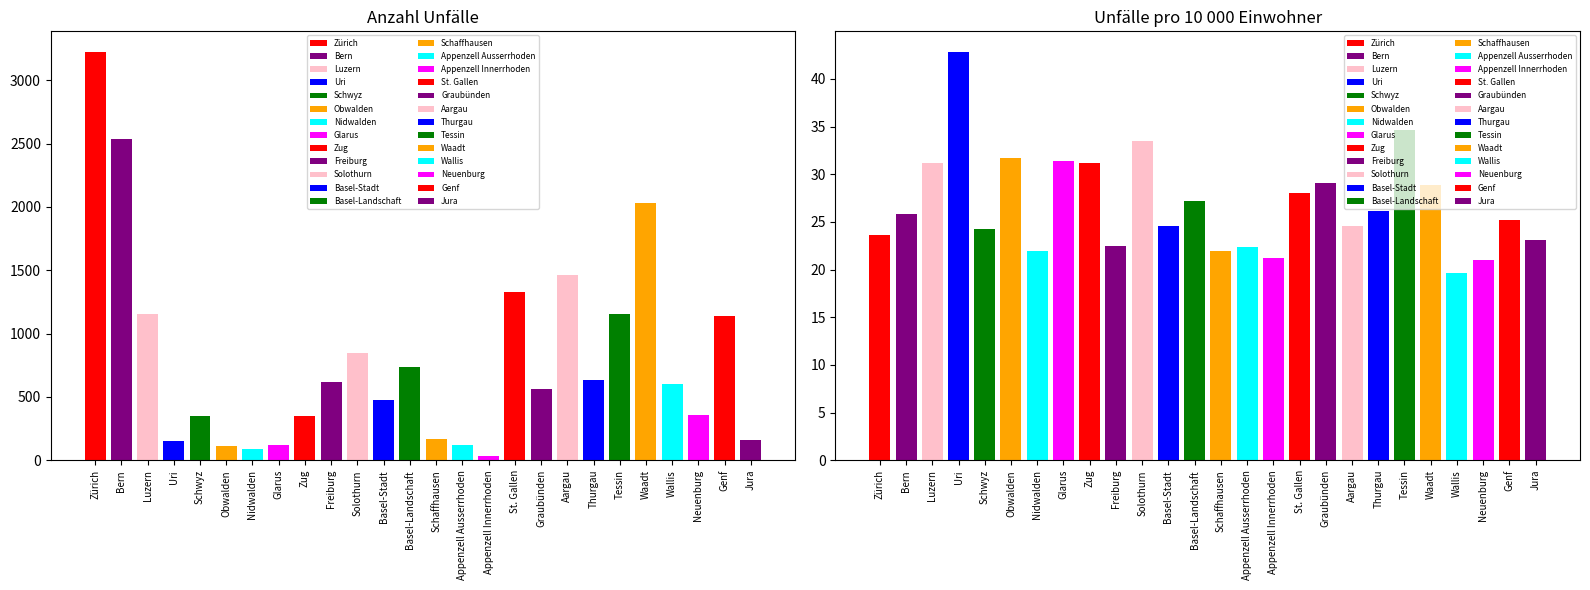

Reading left to right, what are all the values shown in this chart?

Anzahl Unfälle: Zürich=3225.0	Bern=2534.0	Luzern=1155.0	Uri=149.0	Schwyz=348.0	Obwalden=110.0	Nidwalden=88.0	Glarus=120.0	Zug=347.0	Freiburg=615.0	Solothurn=843.0	Basel-Stadt=472.0	Basel-Landschaft=736.0	Schaffhausen=166.0	Appenzell Ausserrhoden=118.0	Appenzell Innerrhoden=33.0	St. Gallen=1331.0	Graubünden=566.0	Aargau=1464.0	Thurgau=637.0	Tessin=1154.0	Waadt=2032.0	Wallis=601.0	Neuenburg=361.0	Genf=1142.0	Jura=159.0
Unfälle pro 10 000 Einwohner: Zürich=23.6	Bern=25.9	Luzern=31.1	Uri=42.9	Schwyz=24.2	Obwalden=31.7	Nidwalden=21.9	Glarus=31.4	Zug=31.2	Freiburg=22.5	Solothurn=33.4	Basel-Stadt=24.6	Basel-Landschaft=27.1	Schaffhausen=21.9	Appenzell Ausserrhoden=22.4	Appenzell Innerrhoden=21.3	St. Gallen=28.1	Graubünden=29.1	Aargau=24.5	Thurgau=26.1	Tessin=34.6	Waadt=28.8	Wallis=19.7	Neuenburg=21.0	Genf=25.2	Jura=23.1